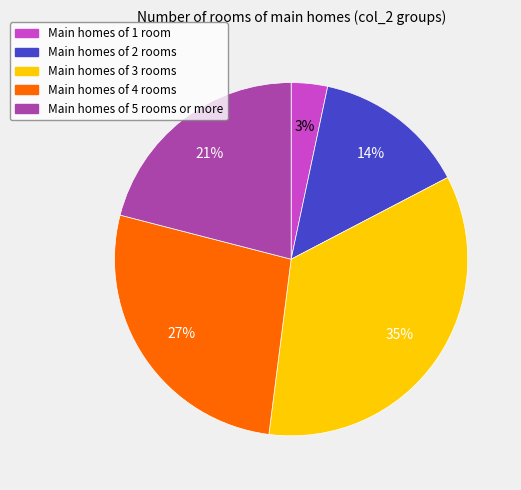

To the nearest percent, what is the average slice percentage?

20%